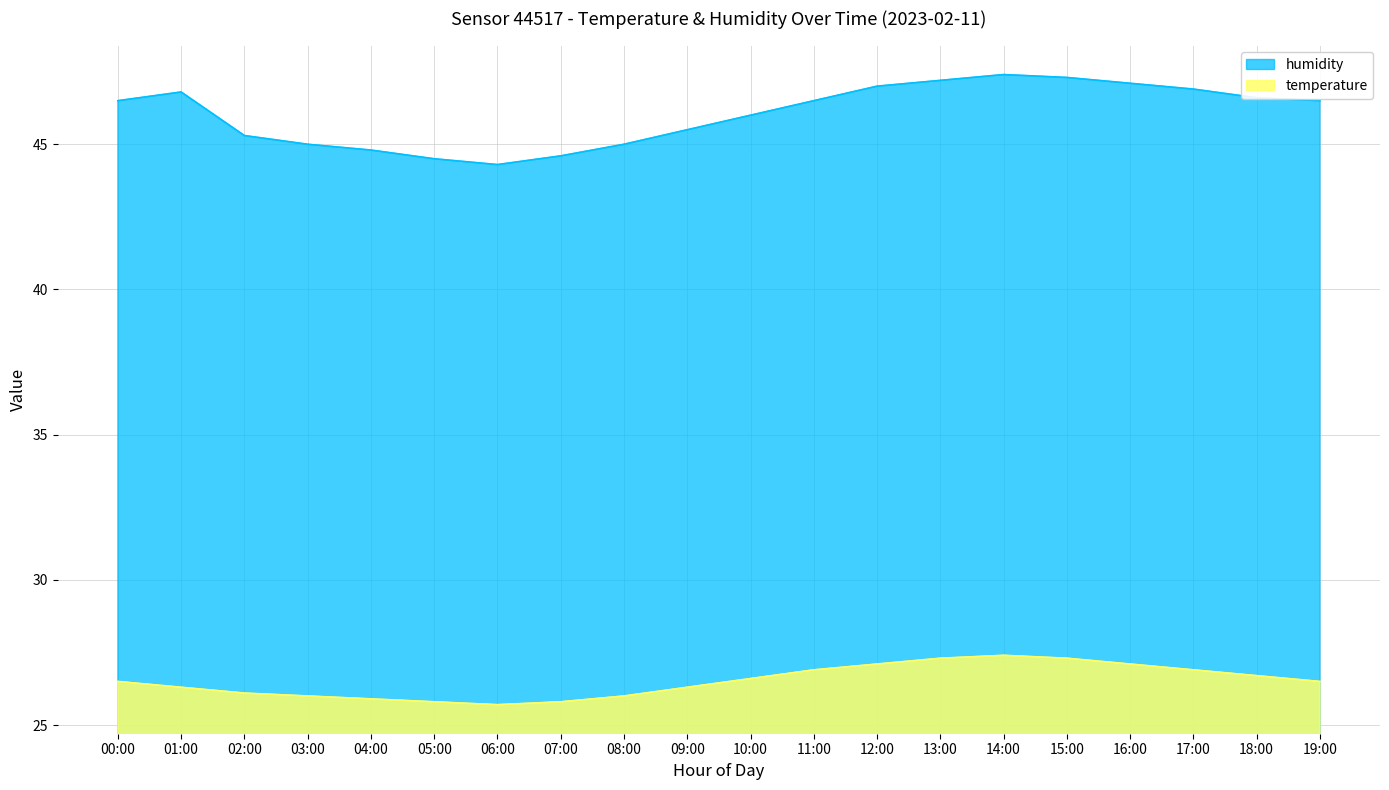

What is the average value of the temperature series?

26.5